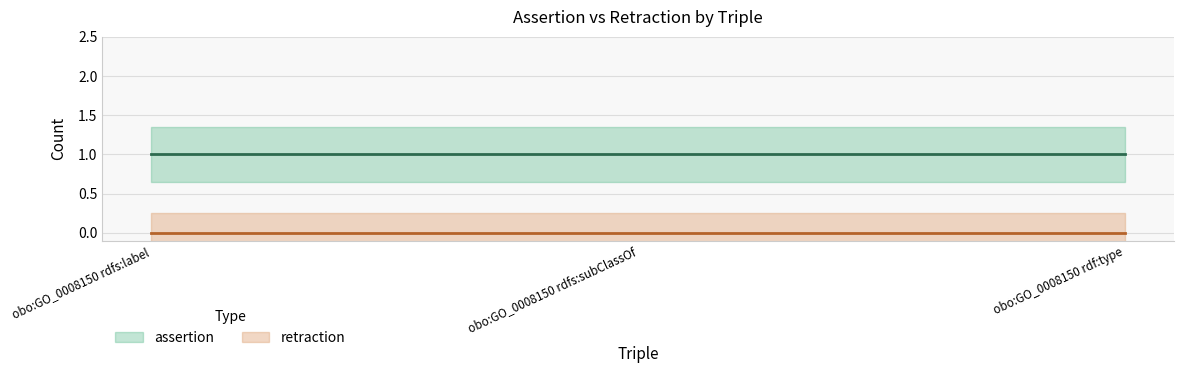

At how many categories does at least one series exceed 0?

3